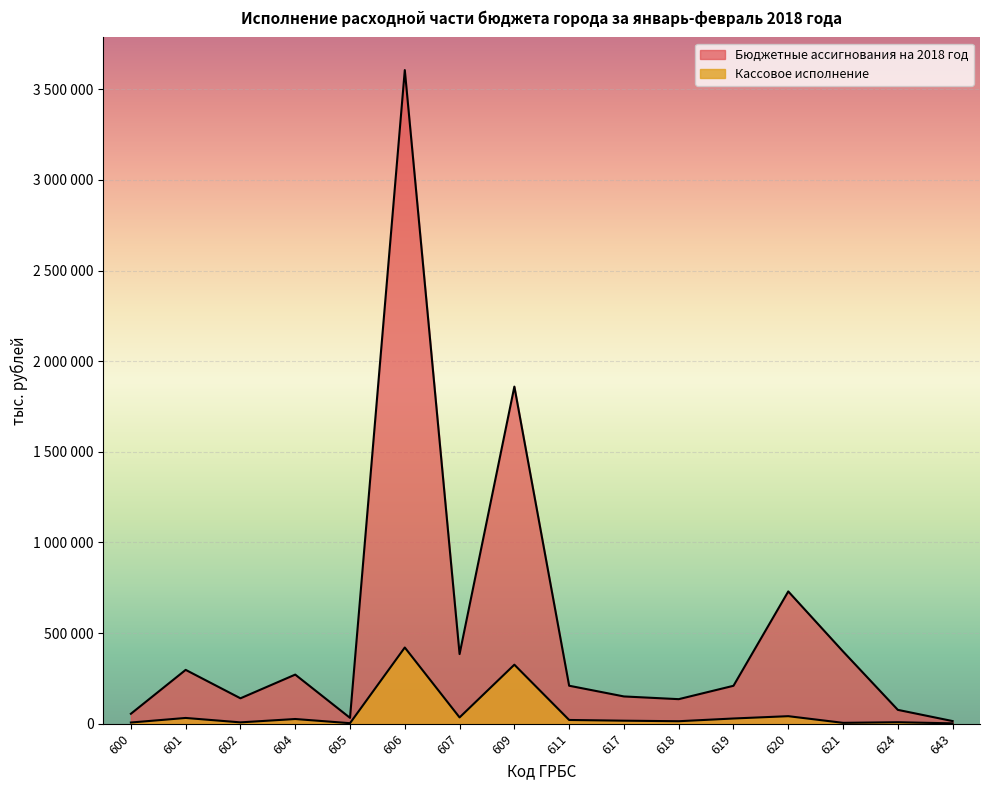

At which category does Кассовое исполнение reach its first local valley?

602